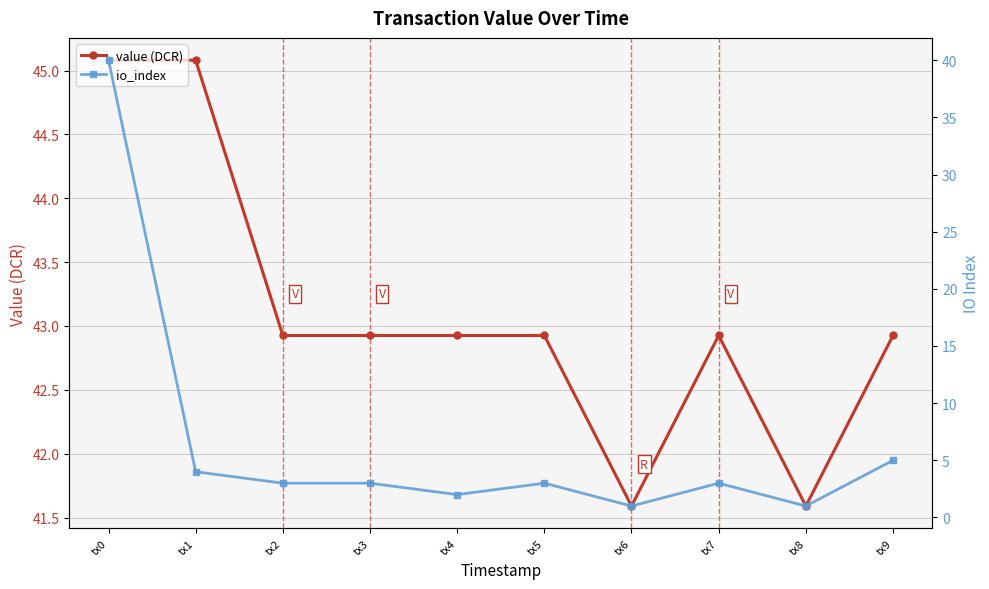

List the series in order of their peak value, lowest first.

io_index, value (DCR)